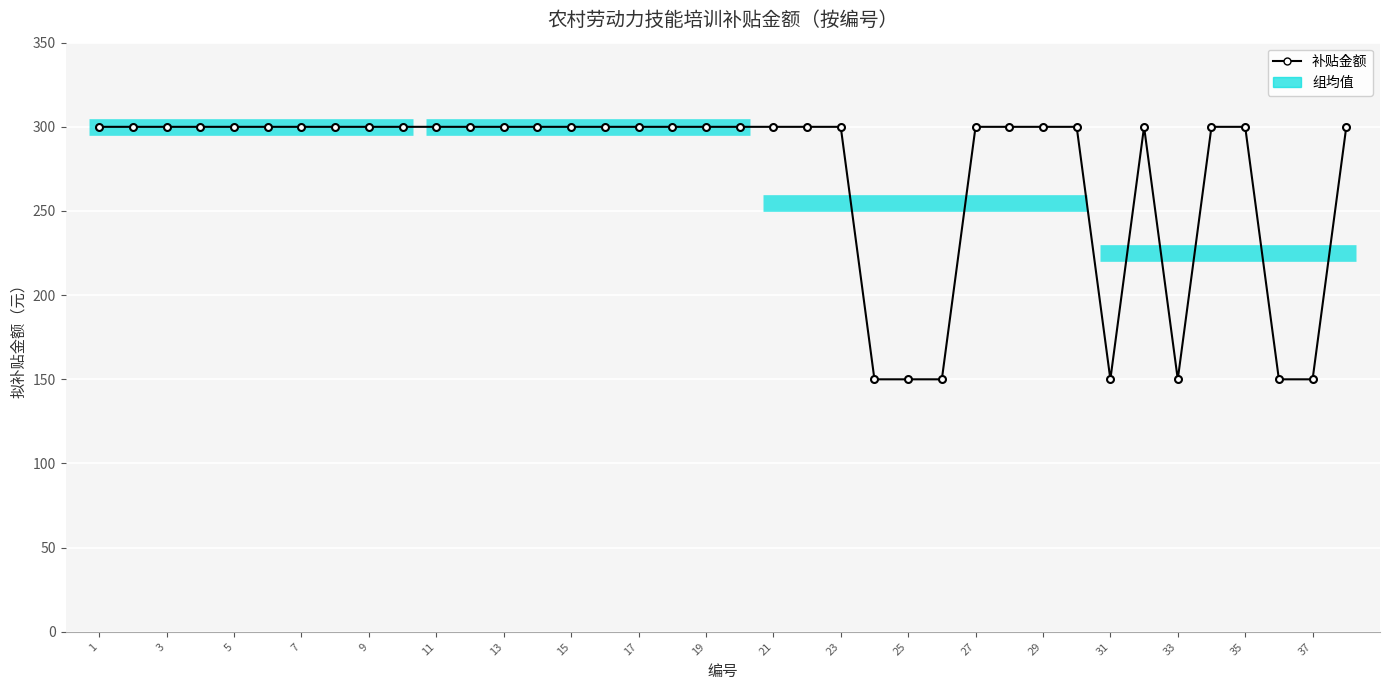

True or false: there are more than 1 points higher than both neighbors.

False